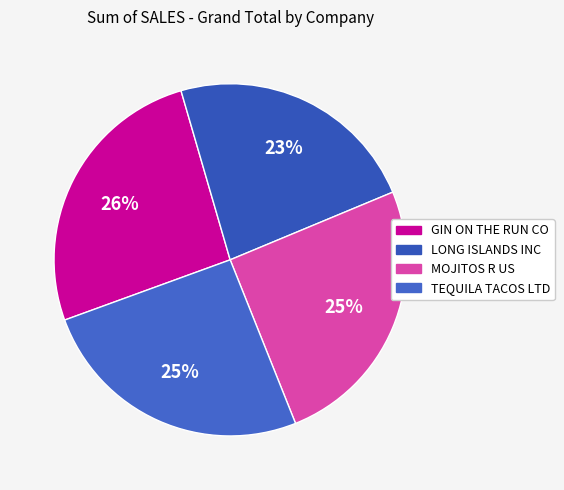

What portion of the pie excludes TEQUILA TACOS LTD?

74.5%